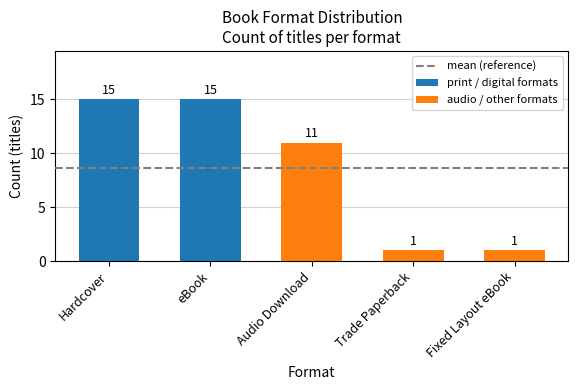

What is the sum of all values?

43